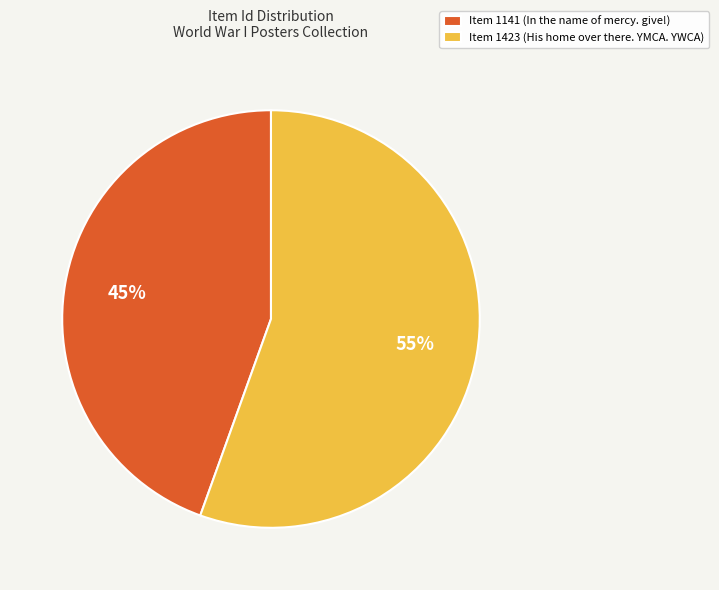

Rank the categories by value from lowest to highest.

Item 1141 (In the name of mercy. give!), Item 1423 (His home over there. YMCA. YWCA)